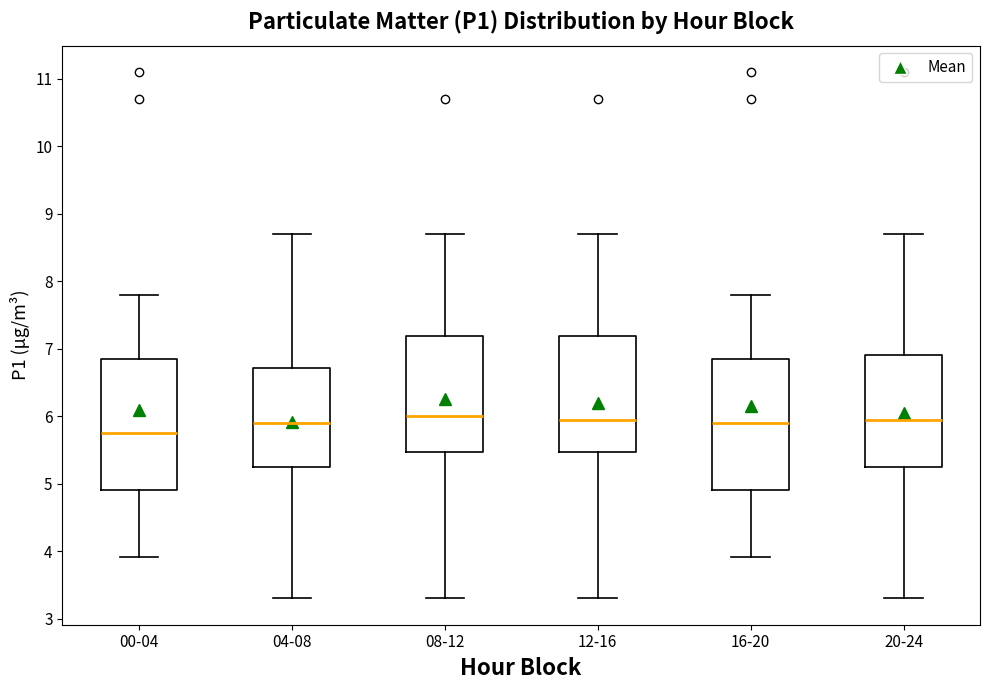

Which box has the lowest median line?

00-04